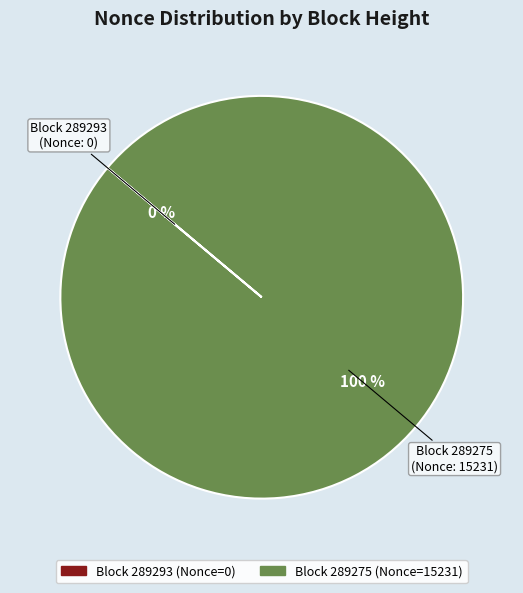

To the nearest percent, what is the average slice percentage?

50%